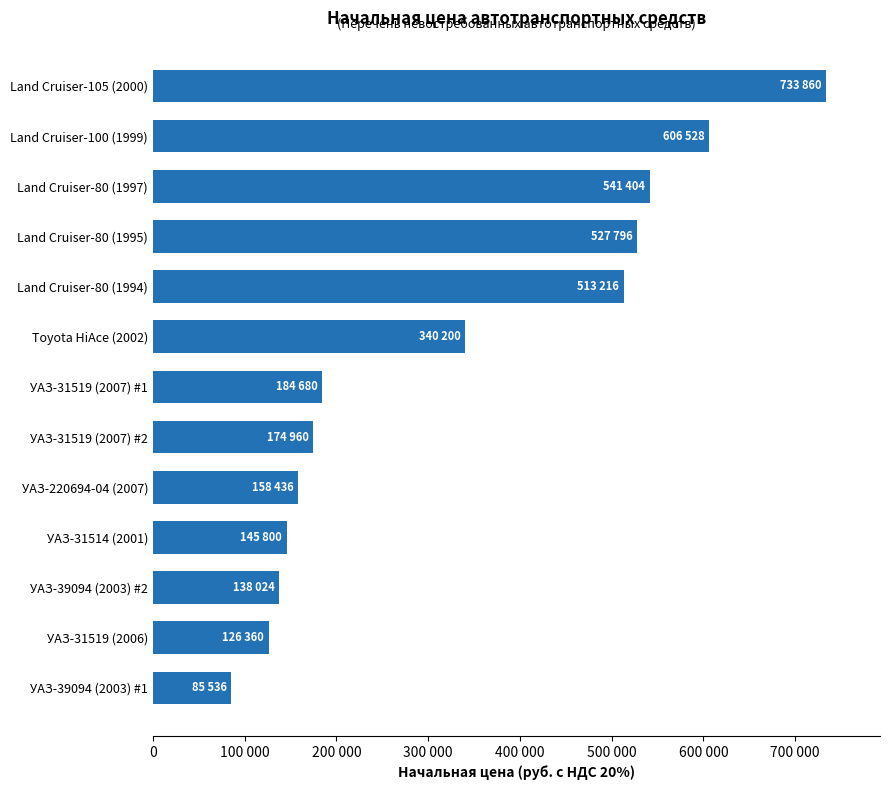

List the labels in order of value, largest first.

Land Cruiser-105 (2000), Land Cruiser-100 (1999), Land Cruiser-80 (1997), Land Cruiser-80 (1995), Land Cruiser-80 (1994), Toyota HiAce (2002), УАЗ-31519 (2007) #1, УАЗ-31519 (2007) #2, УАЗ-220694-04 (2007), УАЗ-31514 (2001), УАЗ-39094 (2003) #2, УАЗ-31519 (2006), УАЗ-39094 (2003) #1